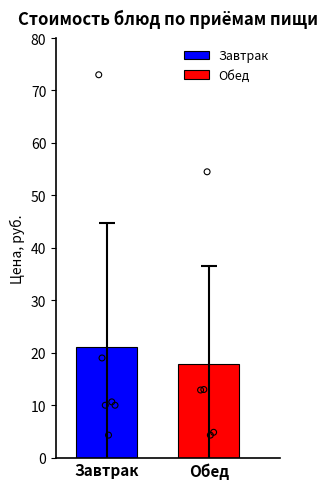

What is the lowest value of the Обед series?

17.9